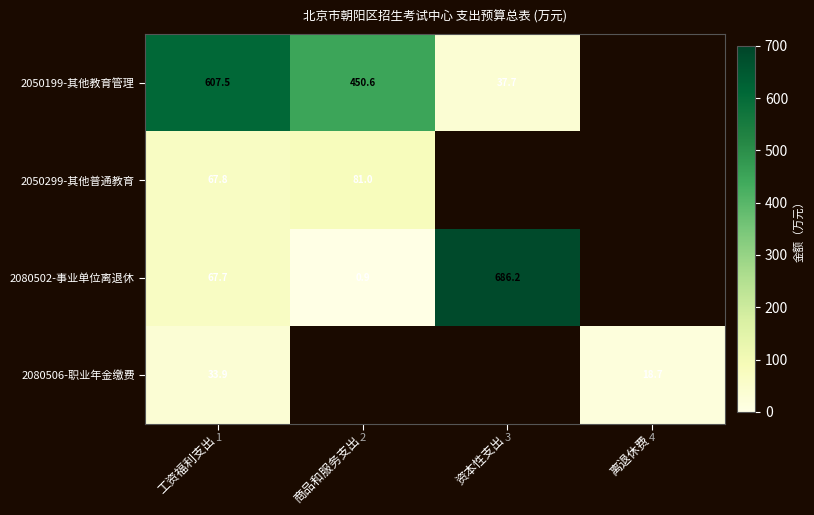

Rank the series by their average value, from highest to lowest.

2050199-其他教育管理, 2050299-其他普通教育, 2080502-事业单位离退休, 2080506-职业年金缴费